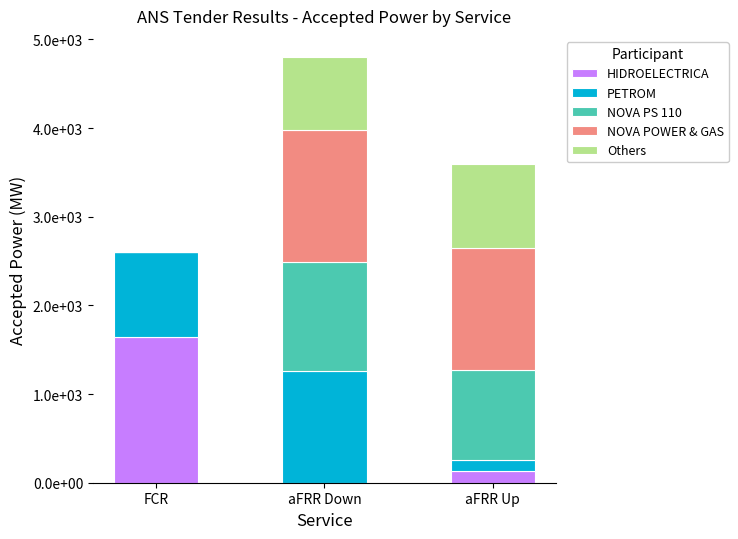

Does the chart contain stacked bars?

Yes